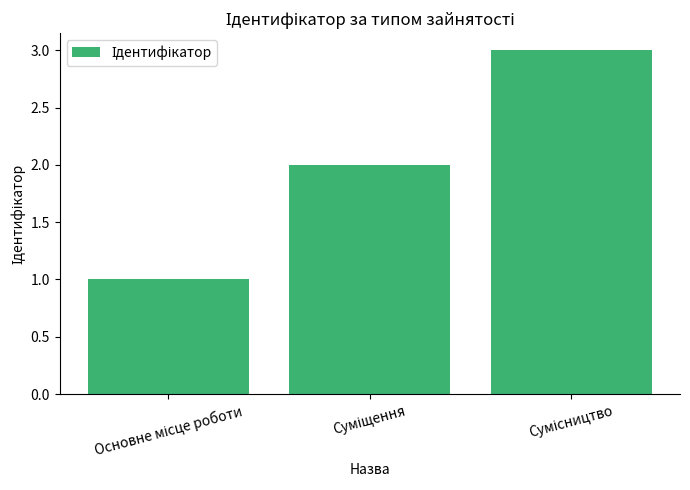

What is the value of the 3rd bar from the left?

3